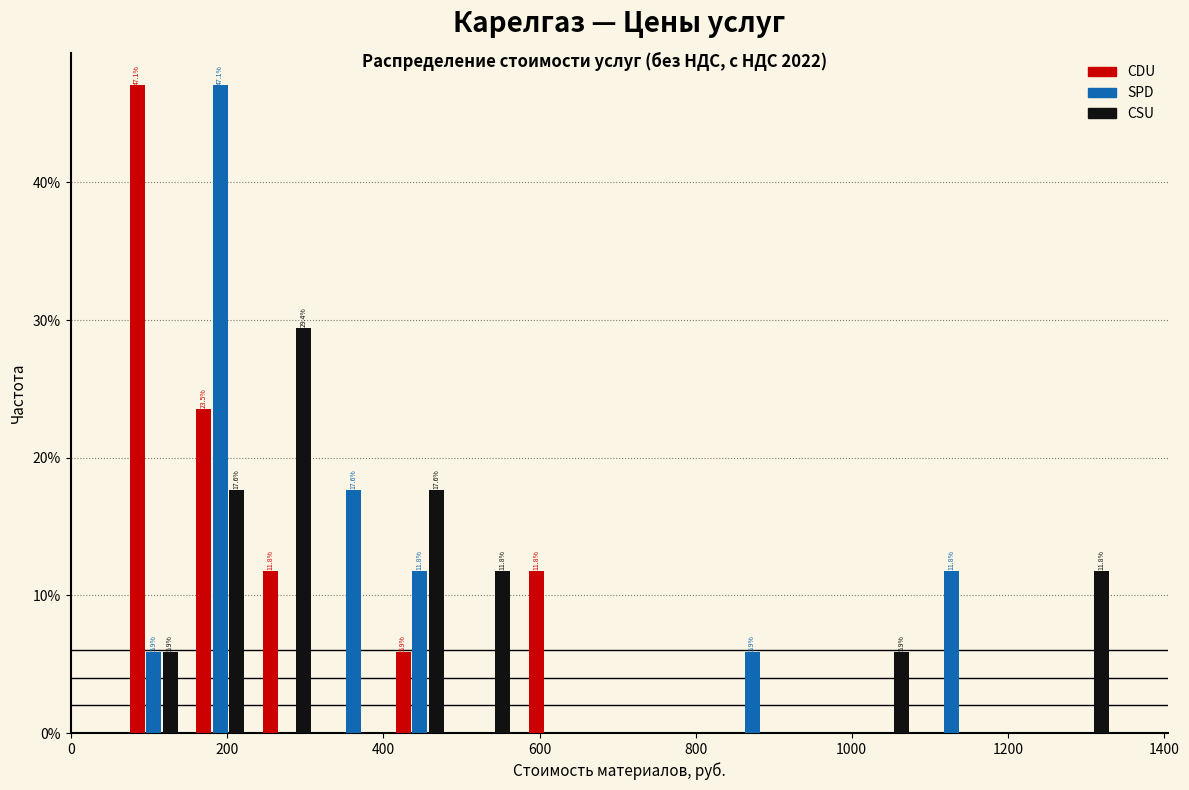

In the CSU series, which range on the x-axis has the tallest bar?

240 to 320